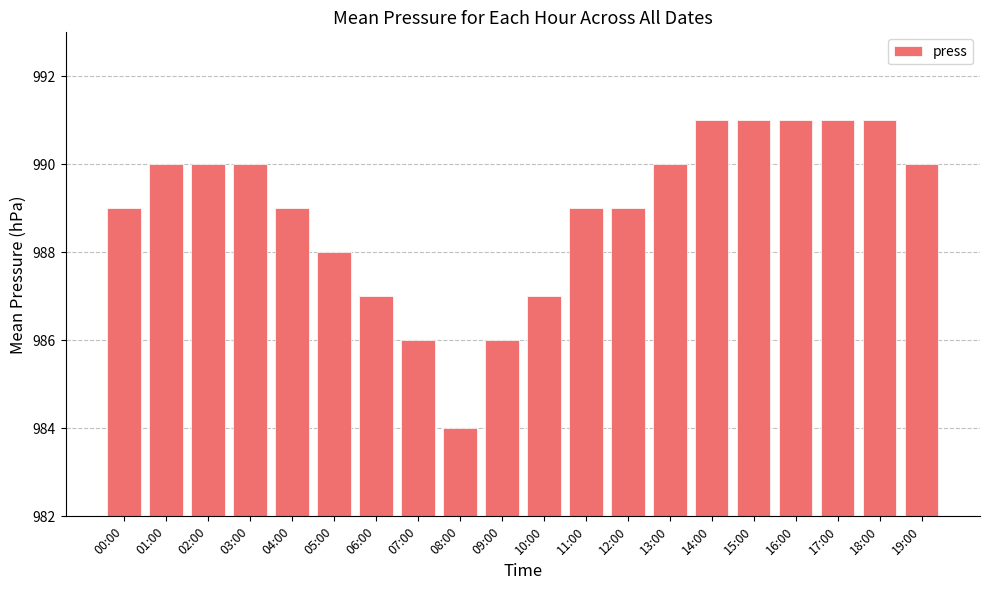

What is the label of the 14th bar from the left?

13:00